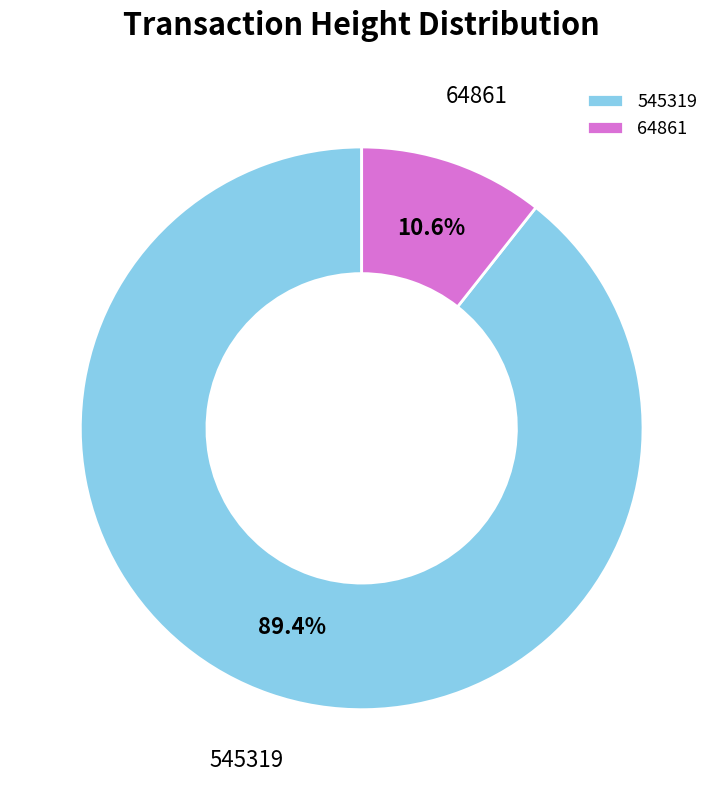

How much of the chart is everything except 545319?

10.6%